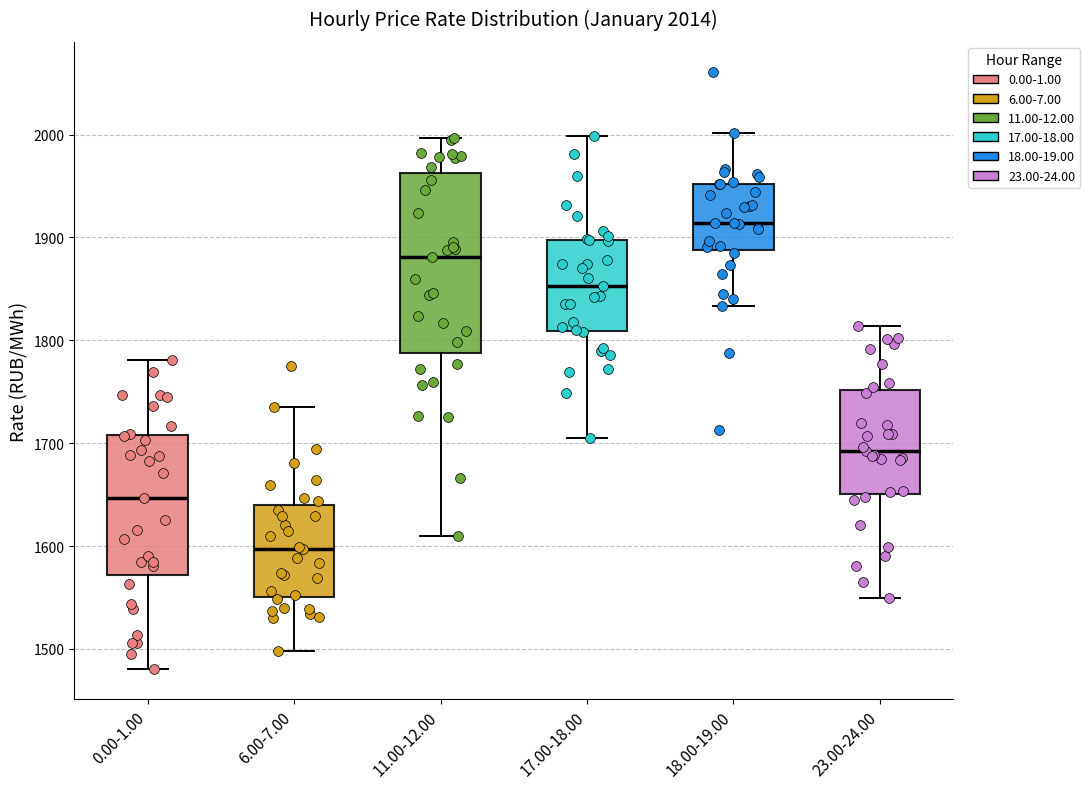

Which box's median line is the lowest?

6.00-7.00